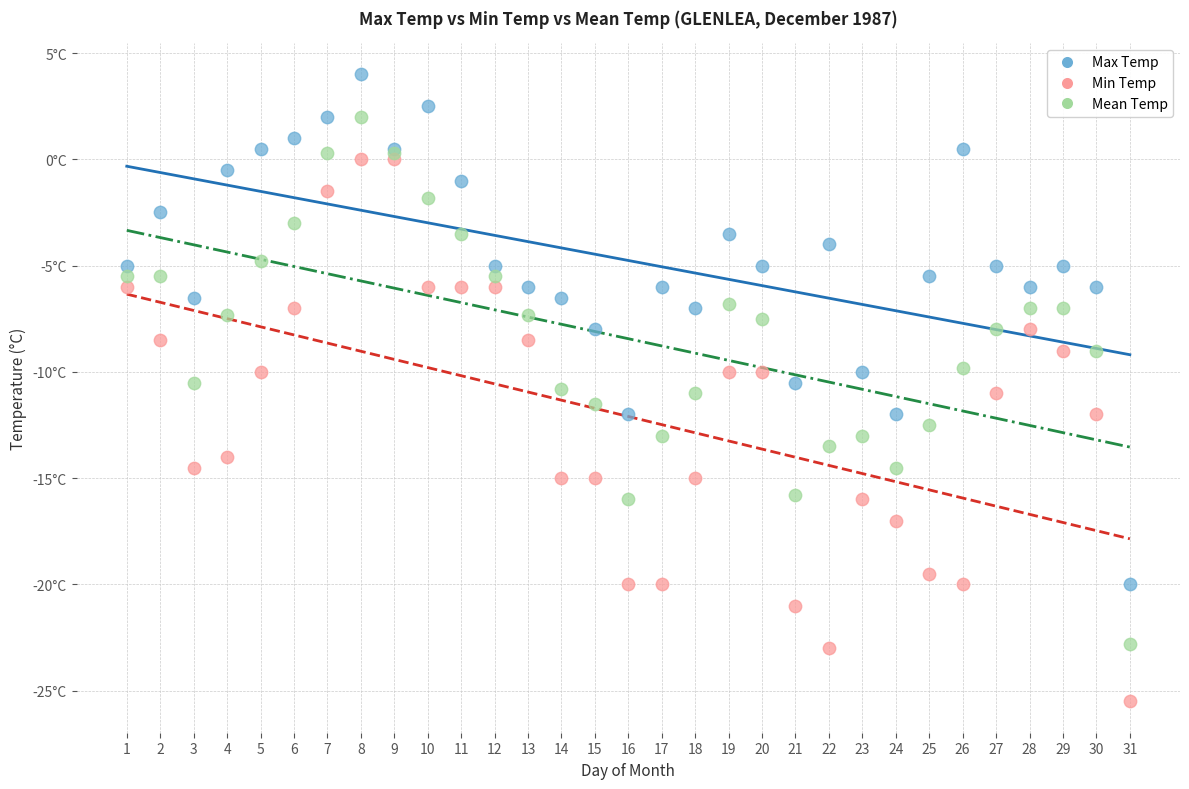

Which series reaches the maximum Y coordinate?

Max Temp